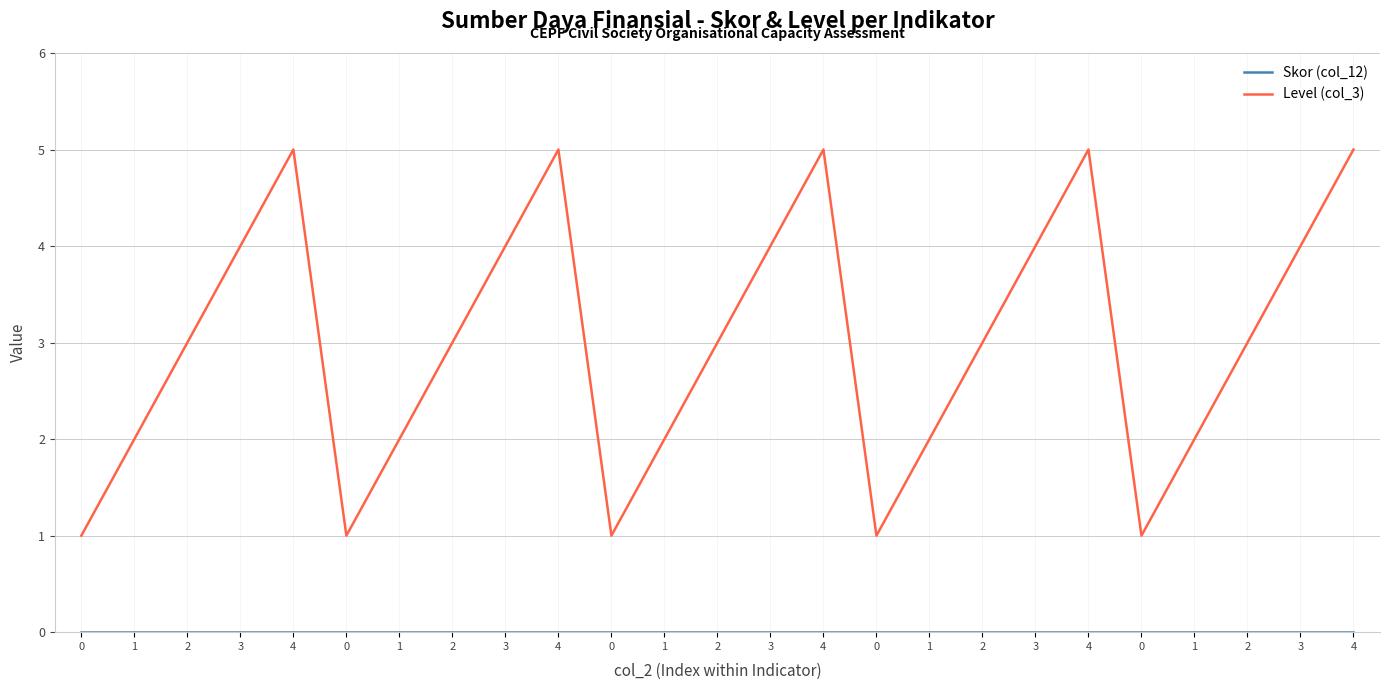

How many Level (col_3) values are between 2 and 4?

15